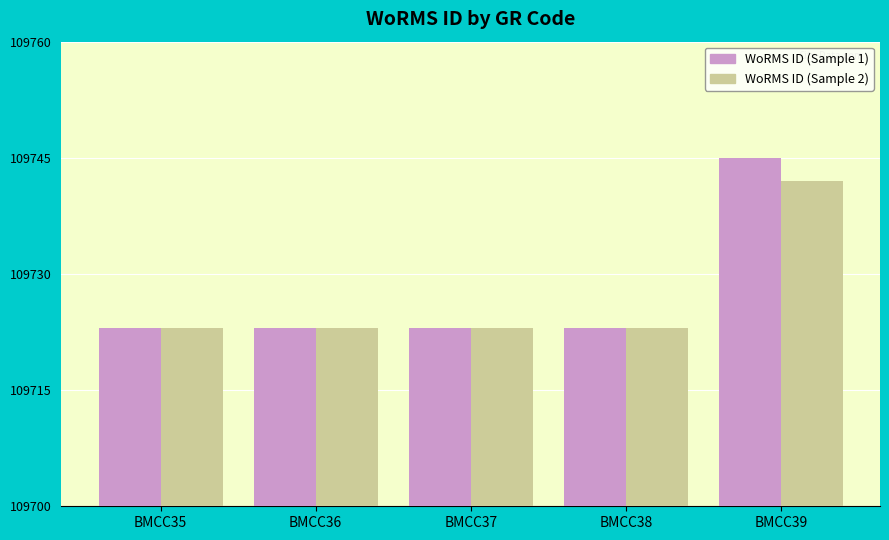

At which category is the sum across all series the highest?

BMCC39